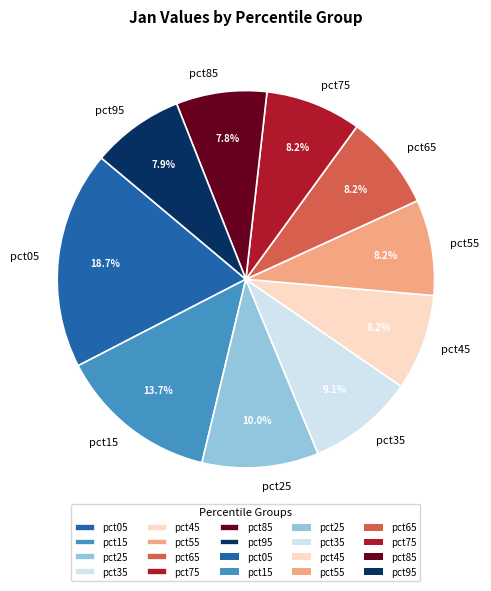

The pct35 slice represents 16% of the pie. True or false?

False